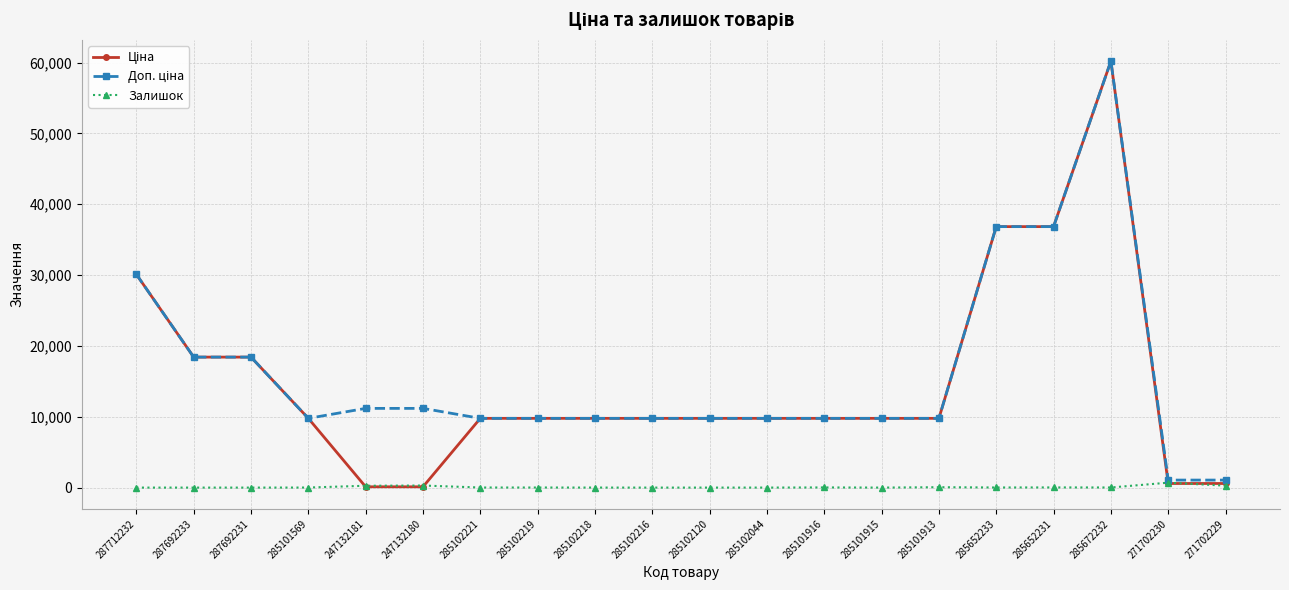

At which category is the sum across all series the highest?

285672232